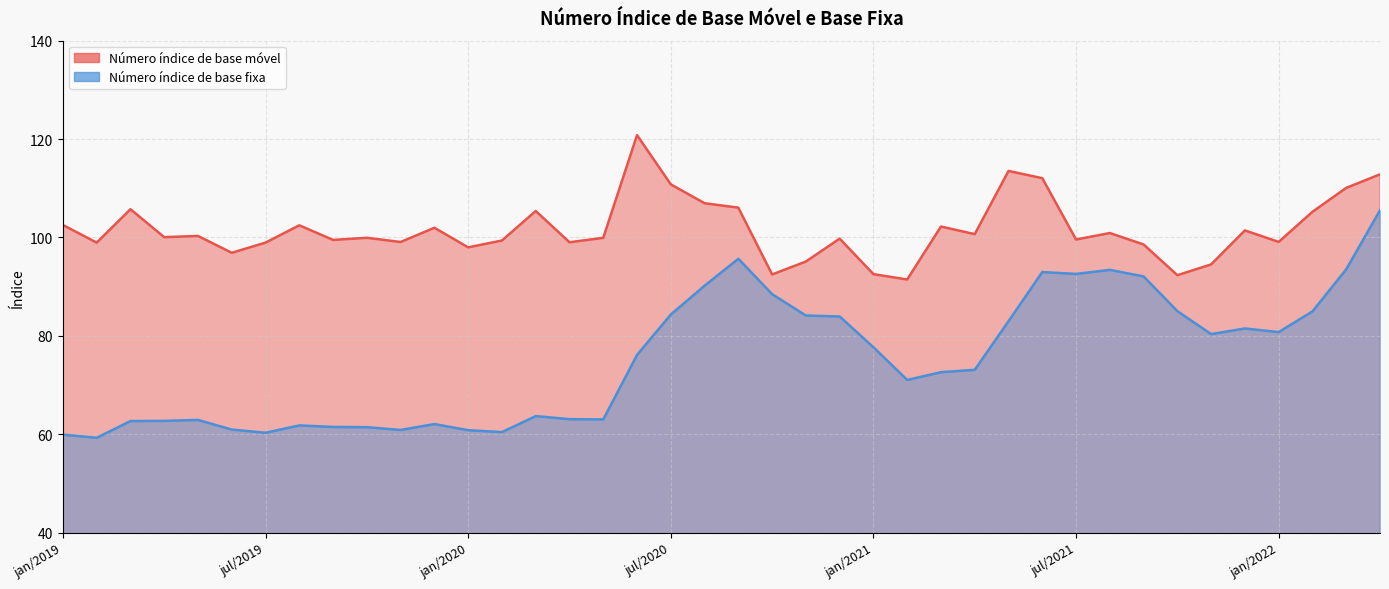

The Número índice de base fixa series shows 77.7 at jan/2021. True or false?

True